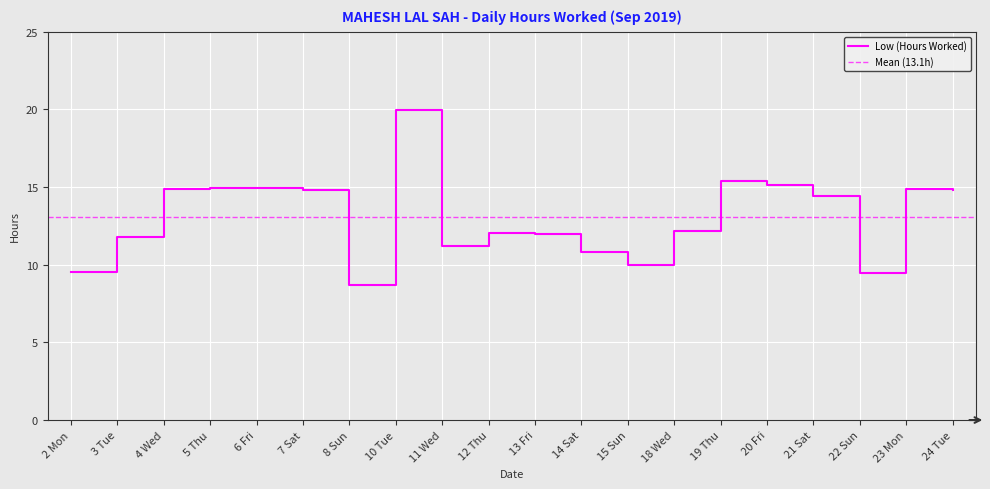

What is the difference between the maximum and minimum values?

11.2